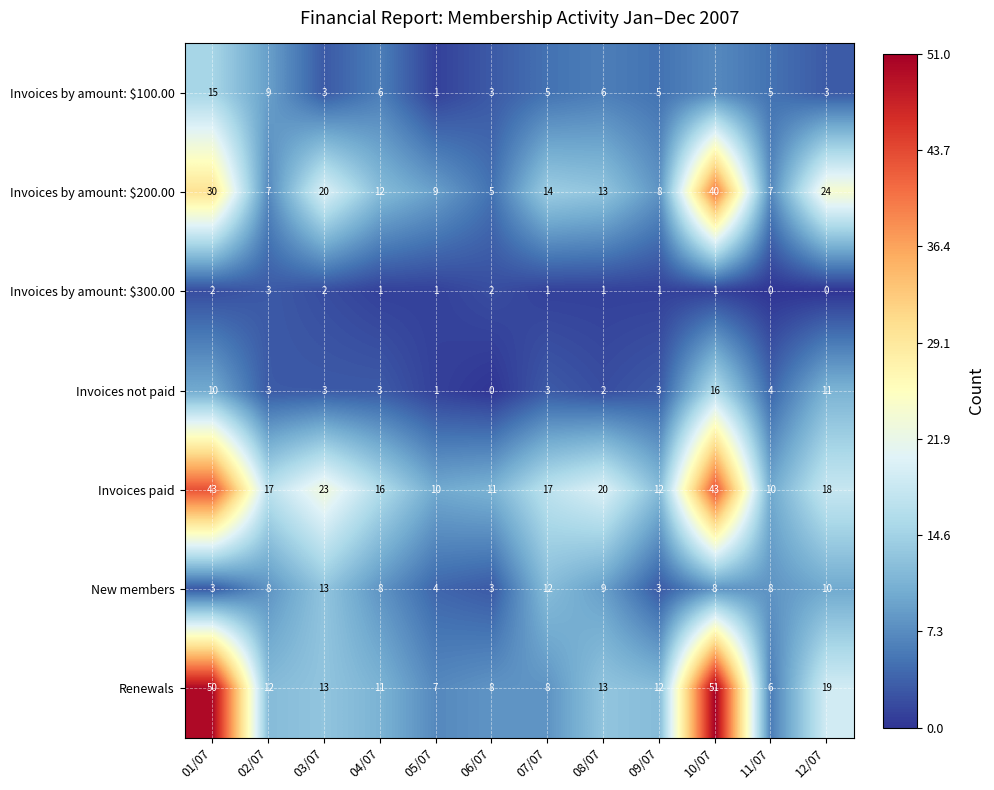

What is the average value of the Invoices by amount: $200.00 series?

16